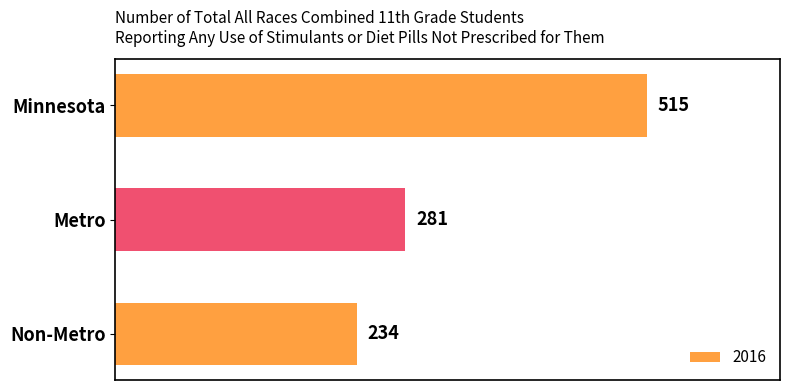

What is the sum of the values at Metro and Non-Metro?

515